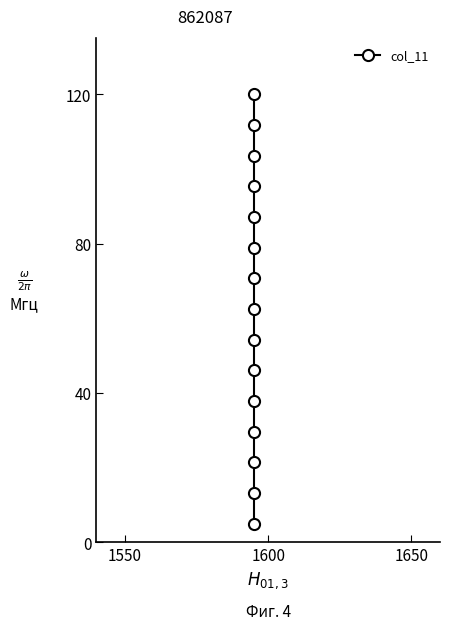

What is the minimum value shown in the chart?

5.0